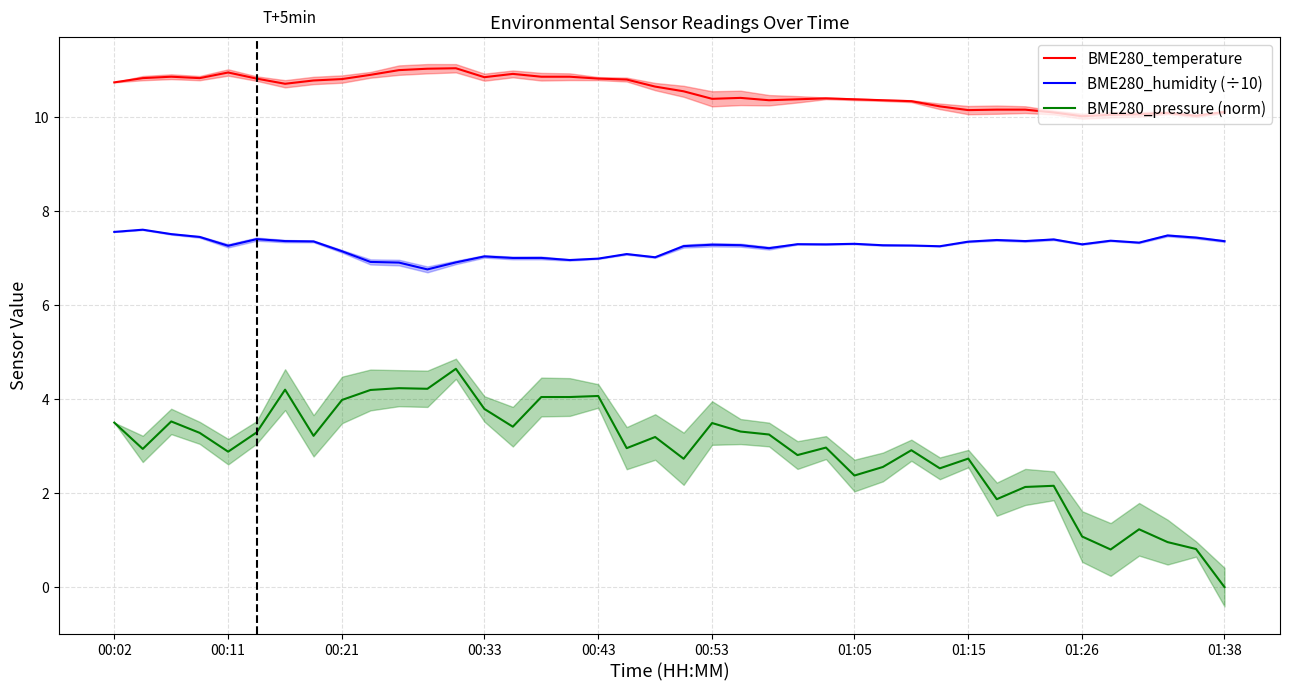

What is the maximum value for BME280_temperature?

11.0